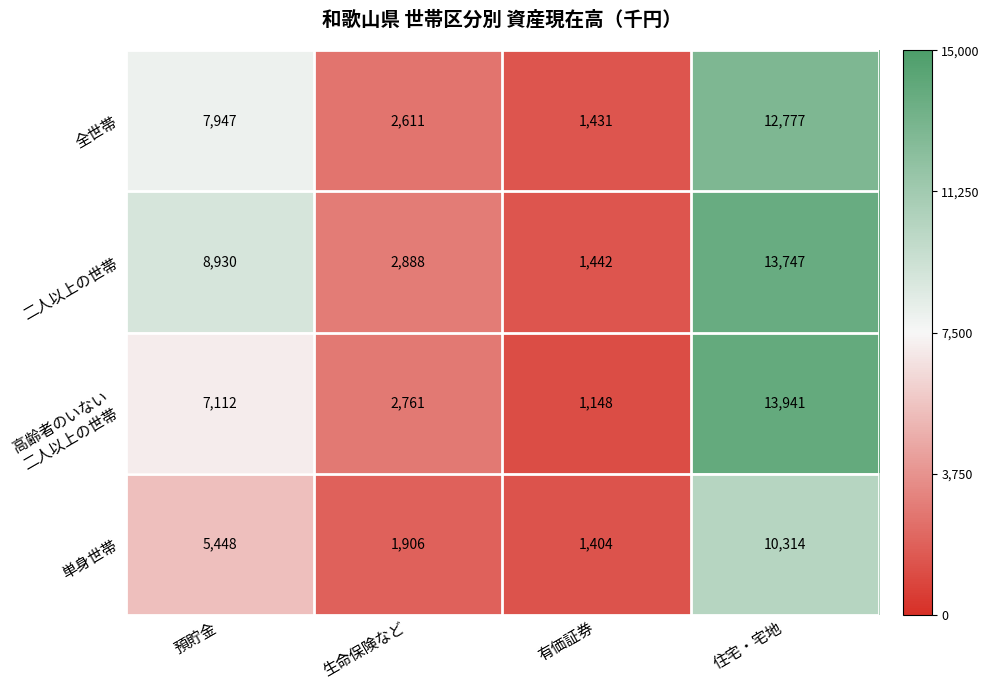

Rank the categories by 単身世帯 value from lowest to highest.

有価証券, 生命保険など, 預貯金, 住宅・宅地